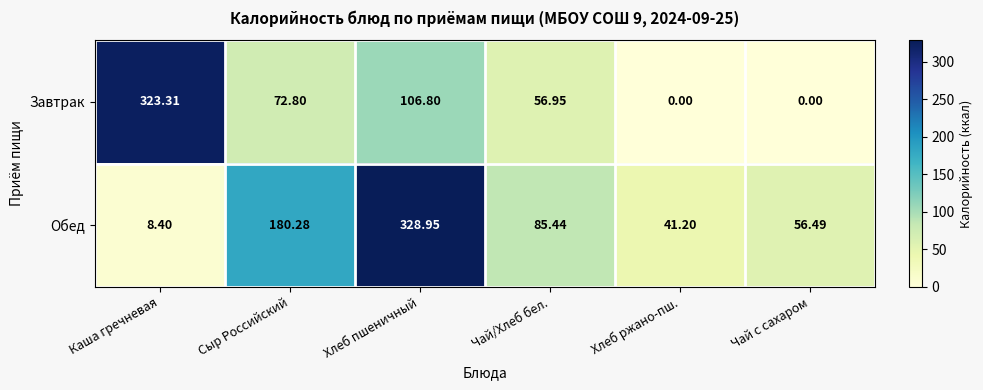

Rank the series at Сыр Российский from lowest to highest value.

Завтрак, Обед